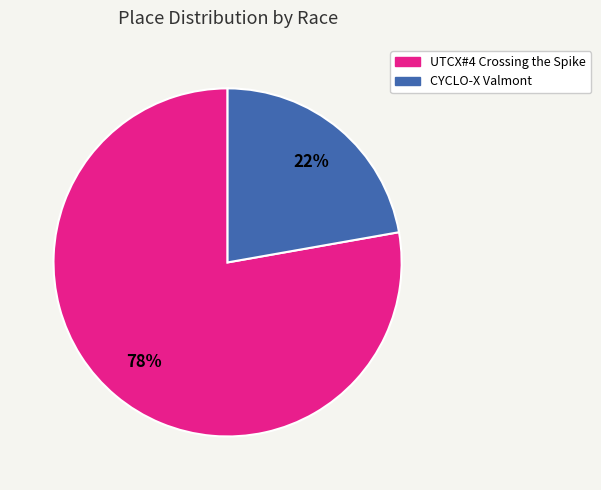

What is the smallest slice in the pie chart?

CYCLO-X Valmont